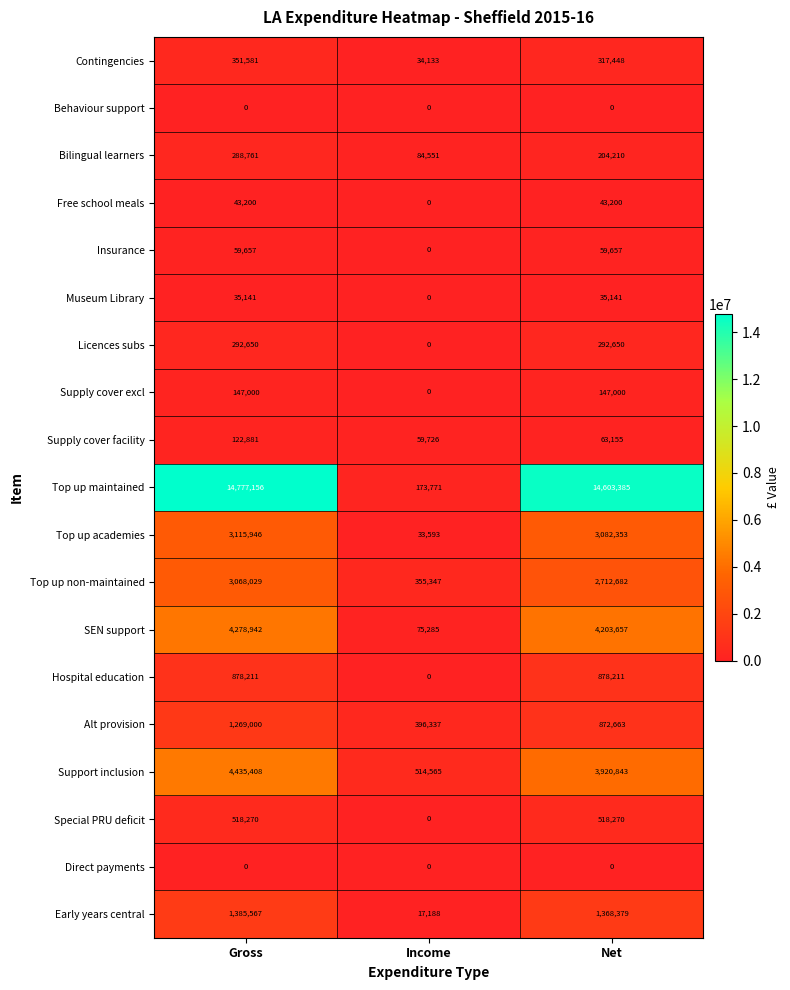

What is the sum of all Top up maintained values?

29554312